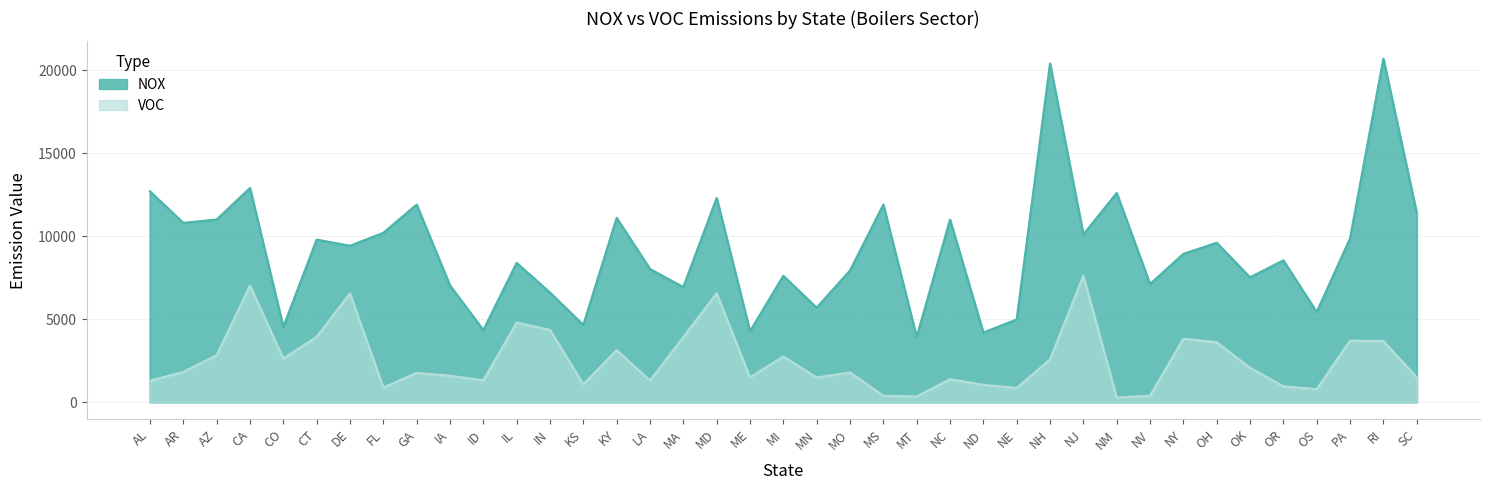

List the series in order of their peak value, highest first.

NOX, VOC